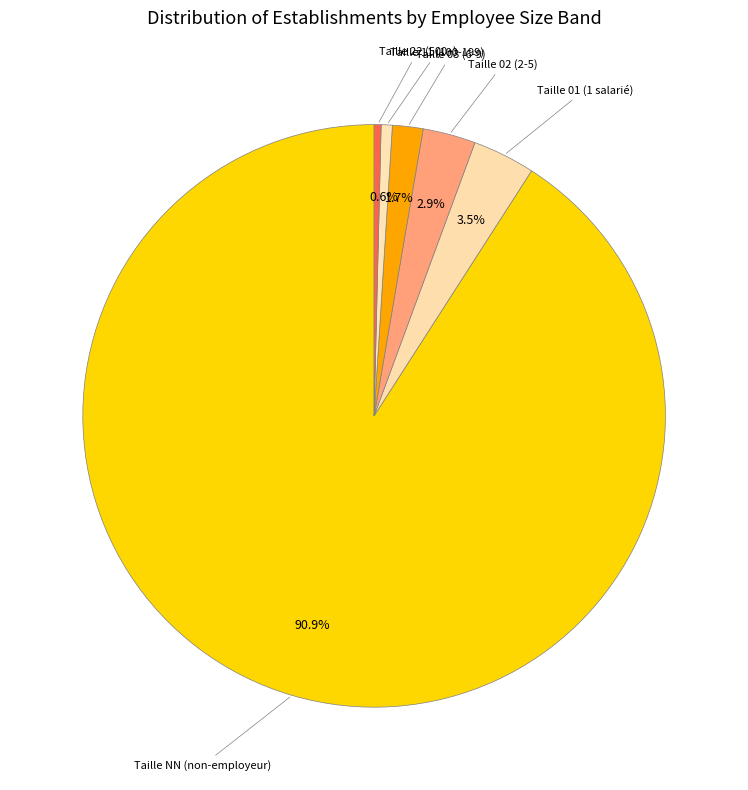

How many segments does this pie chart have?

6